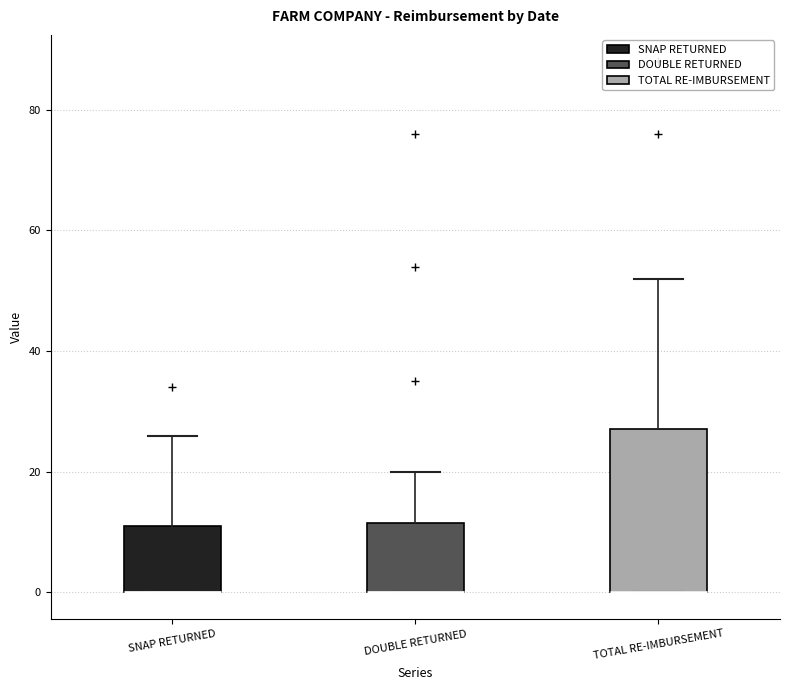

Reading left to right, read every box against the y-axis: the position of its median line, the range the box covers, and the ends of its whiskers. The values are not printed on the chart, so give them approximately, as read against the axis.

SNAP RETURNED: median 0 (drawn on the box's lower edge), box 0 to 12, whiskers 0 to 26
DOUBLE RETURNED: median 0 (drawn on the box's lower edge), box 0 to 12, whiskers 0 to 20
TOTAL RE-IMBURSEMENT: median 0 (drawn on the box's lower edge), box 0 to 28, whiskers 0 to 52